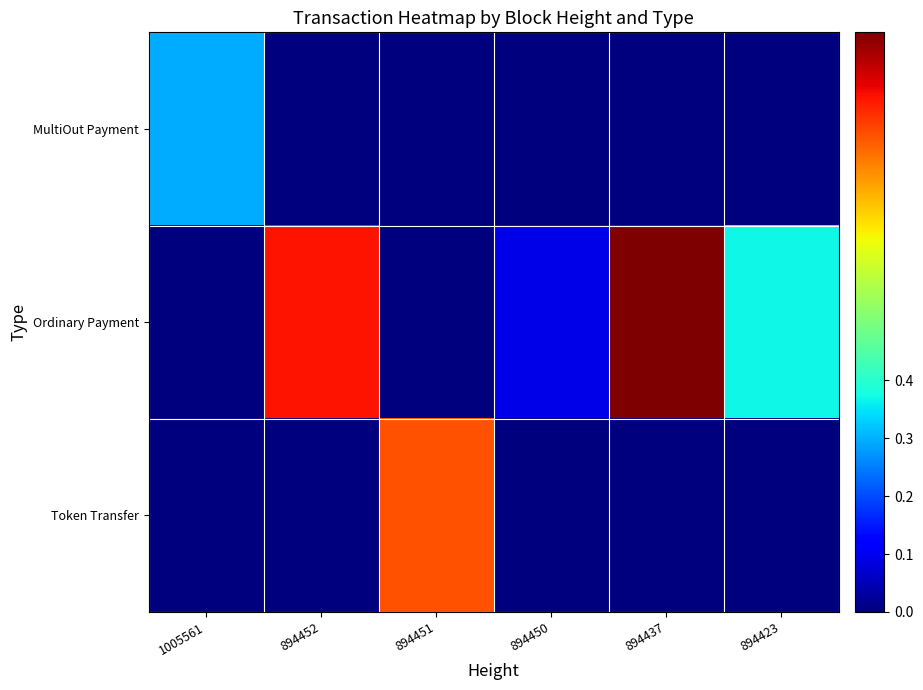

What is the spread (max minus min) of values at 894437?

1.0